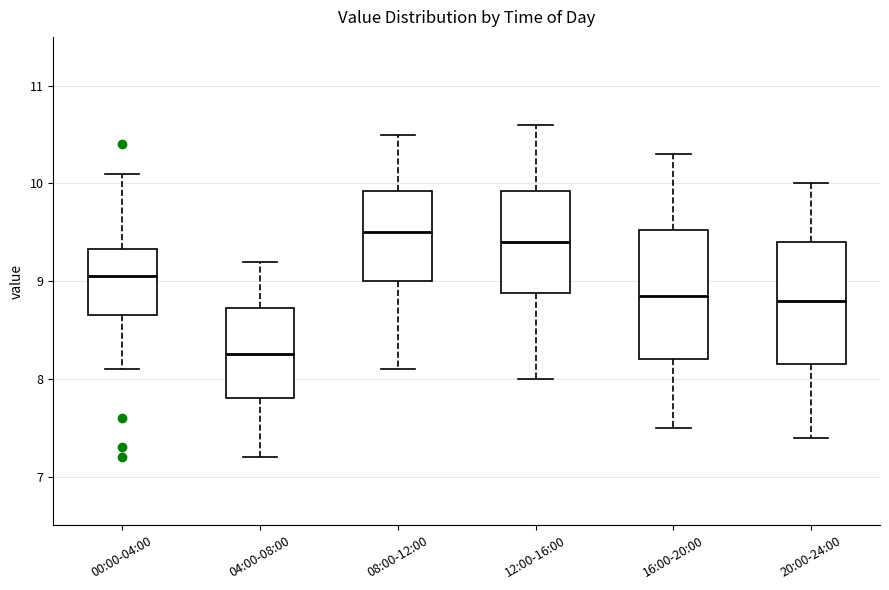

Reading left to right, transcribe this box plot: for each box, give where its median line is, the range the box spans, and where its two whiskers end, as read against the y-axis. The values are not printed on the chart, so give them approximately, as read against the axis.

00:00-04:00: median 9.1, box 8.7 to 9.3, whiskers 8.1 to 10.1
04:00-08:00: median 8.3, box 7.8 to 8.7, whiskers 7.2 to 9.2
08:00-12:00: median 9.5, box 9.0 to 9.9, whiskers 8.1 to 10.5
12:00-16:00: median 9.4, box 8.9 to 9.9, whiskers 8.0 to 10.6
16:00-20:00: median 8.9, box 8.2 to 9.5, whiskers 7.5 to 10.3
20:00-24:00: median 8.8, box 8.2 to 9.4, whiskers 7.4 to 10.0